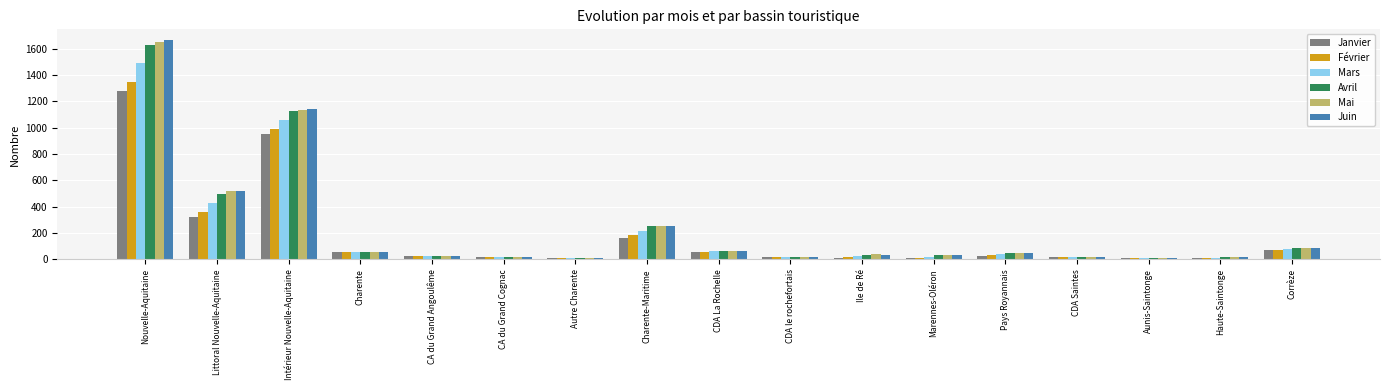

Is the value of Avril at Ile de Ré greater than the value of Mai at Charente?

No